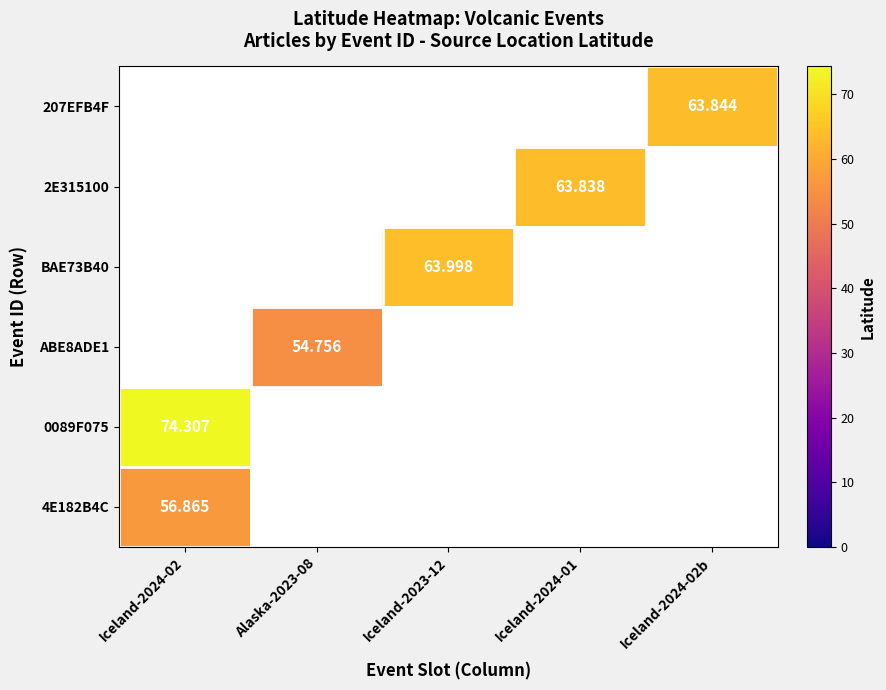

List the labels in order of BAE73B40 value, smallest first.

Iceland-2024-02, Alaska-2023-08, Iceland-2023-12, Iceland-2024-01, Iceland-2024-02b